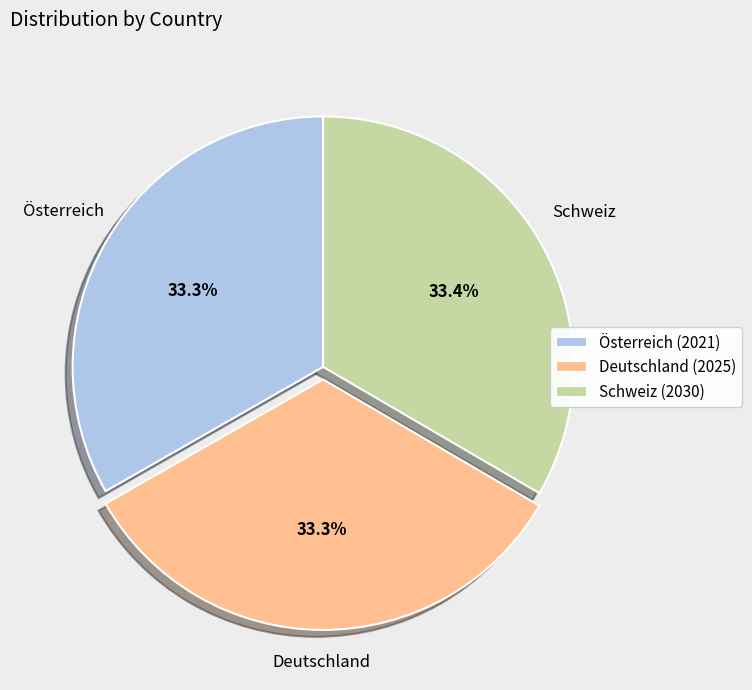

The Deutschland slice represents 33% of the pie. True or false?

True